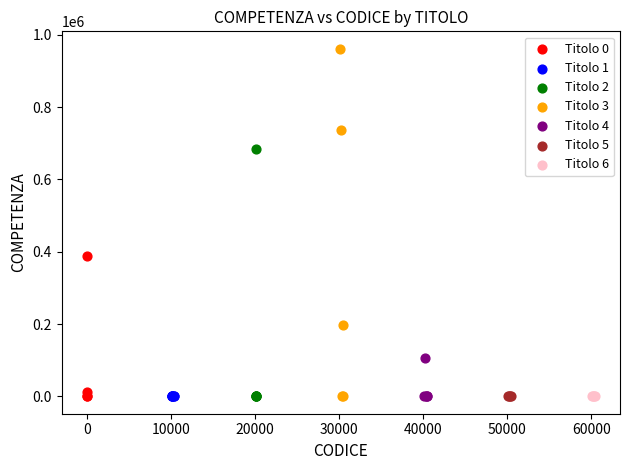

Which series reaches the maximum Y coordinate?

Titolo 3